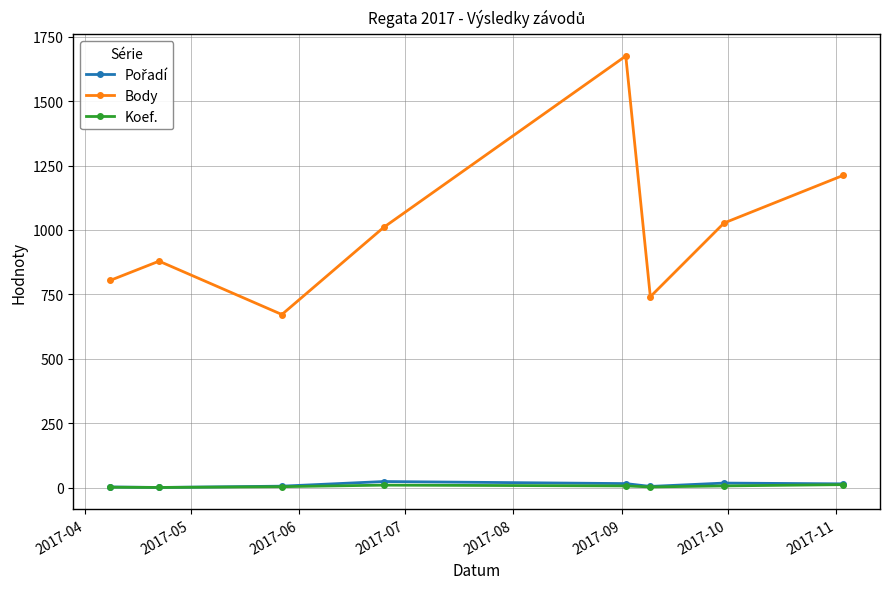

Which series has the largest total across all categories?

Body